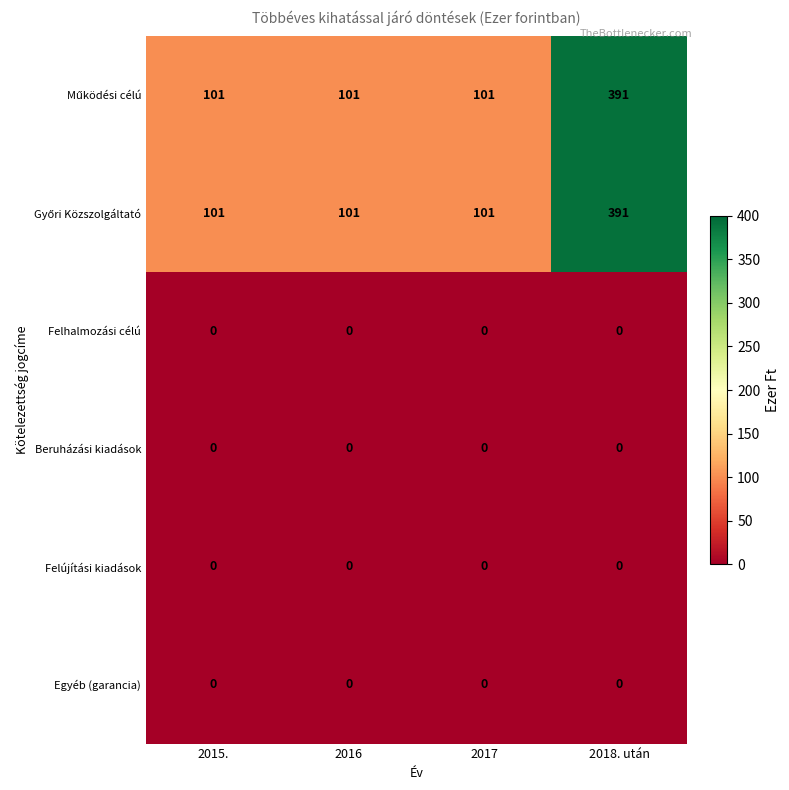

Which category has the highest value across all series?

2018. után